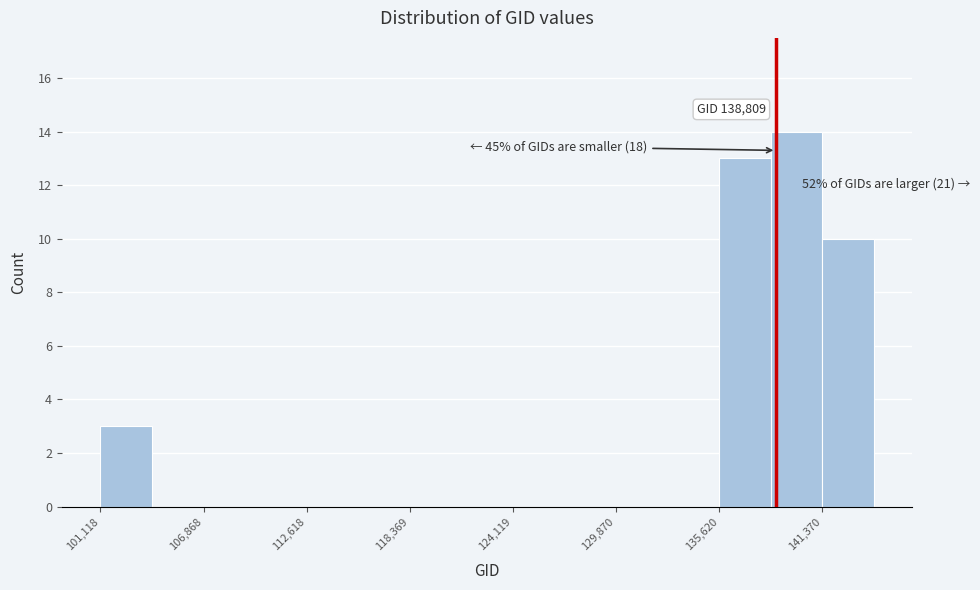

Read against the x-axis, roughly where is the centre of the tallest bar?

140000